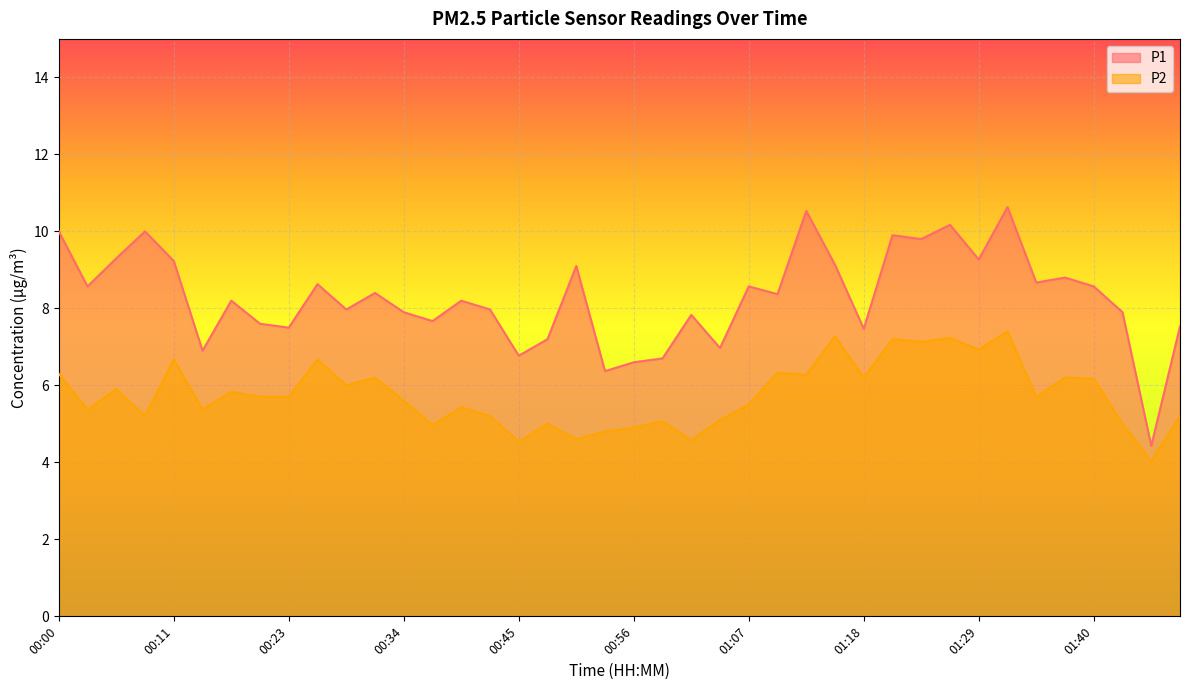

Does the chart display data point markers on the line(s)?

No